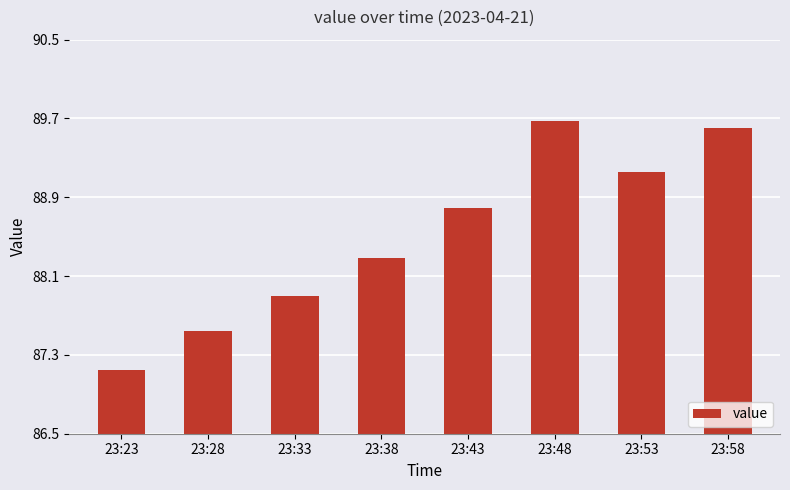

What is the ratio of the value at 23:33 to the value at 23:38?

1.0